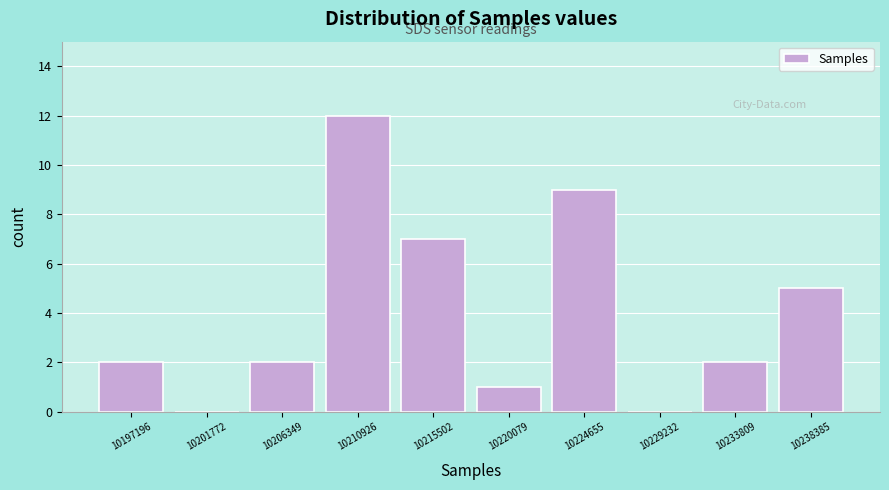

Reading left to right, list every bar in this chart as the range it spans on the x-axis followed by its height. Neither the bar edges nor the heights are printed on the chart, so give them approximately, as read against the axes.

10195000 to 10199500: 2
10199500 to 10204000: 0
10204000 to 10208500: 2
10208500 to 10213000: 12
10213000 to 10218000: 7
10218000 to 10222500: 1
10222500 to 10227000: 9
10227000 to 10231500: 0
10231500 to 10236000: 2
10236000 to 10240500: 5